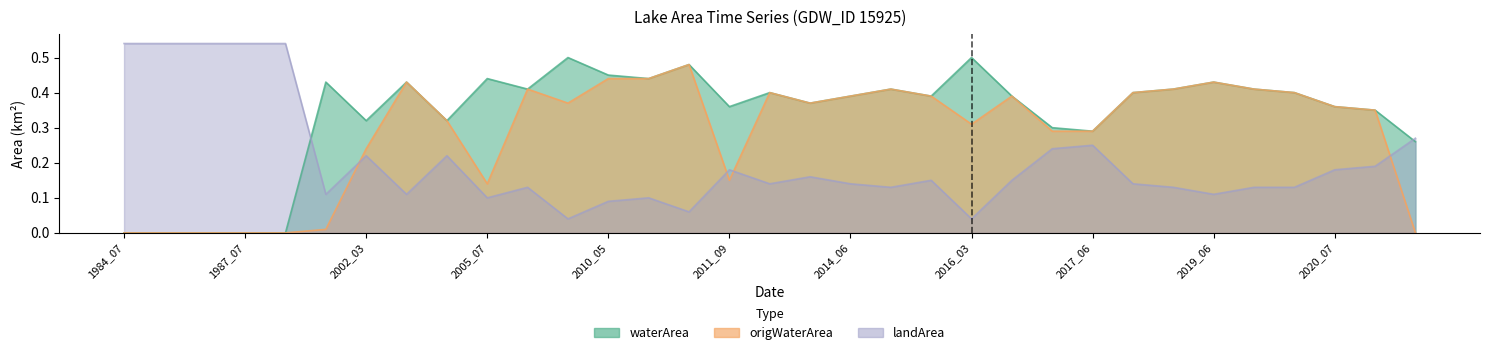

How many distinct data groups are displayed?

3